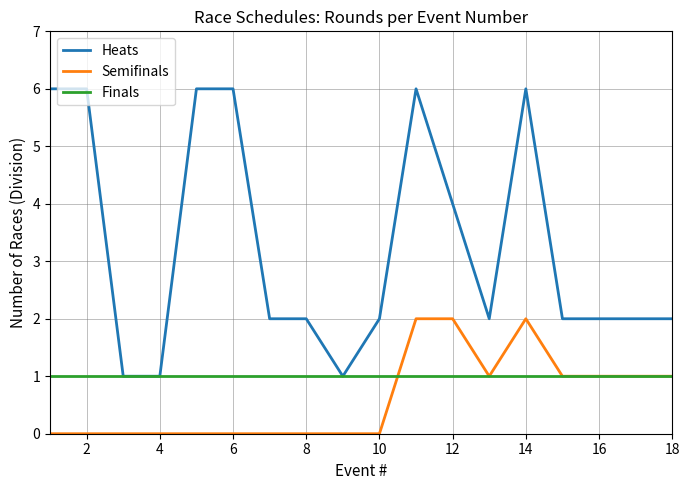

Which series has the largest range (max minus min)?

Heats